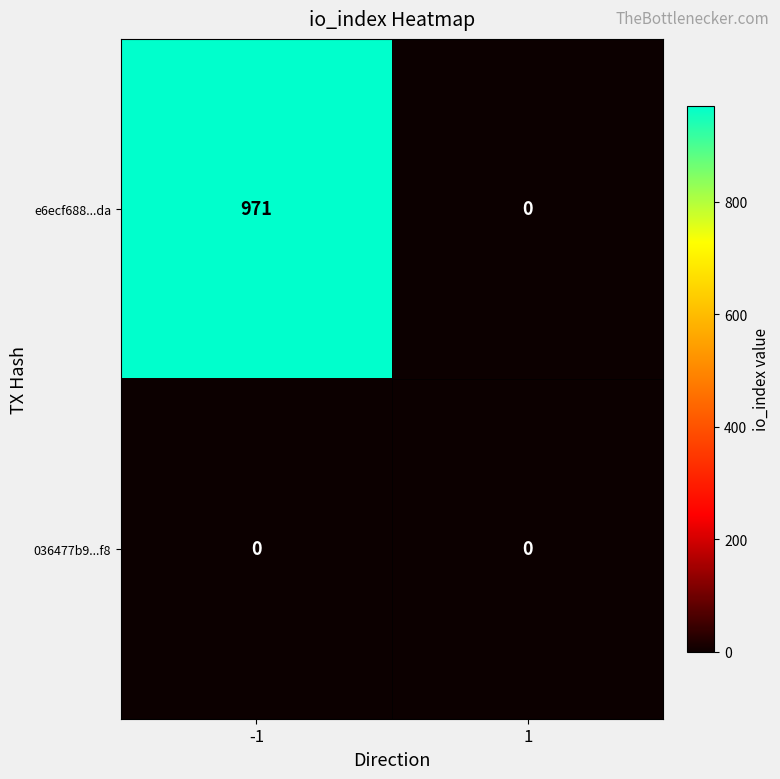

At how many categories does at least one series exceed 741?

1